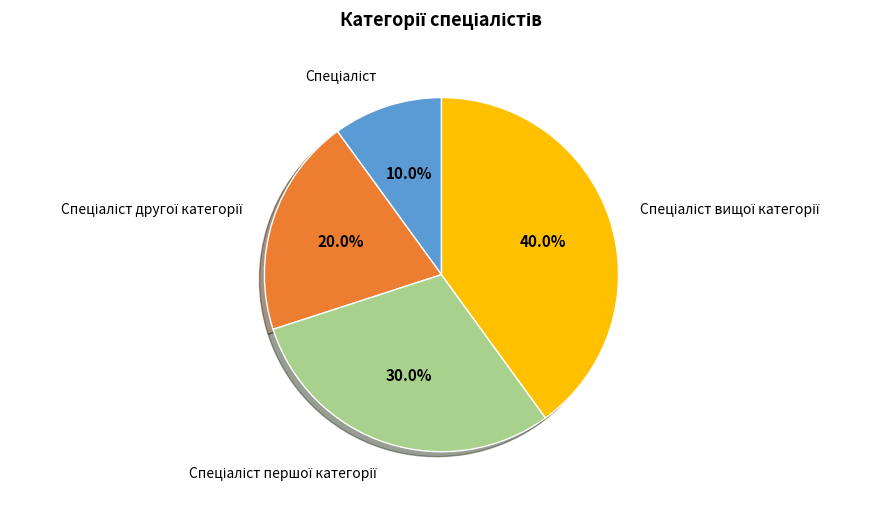

Is there any slice that represents more than half of the pie?

No